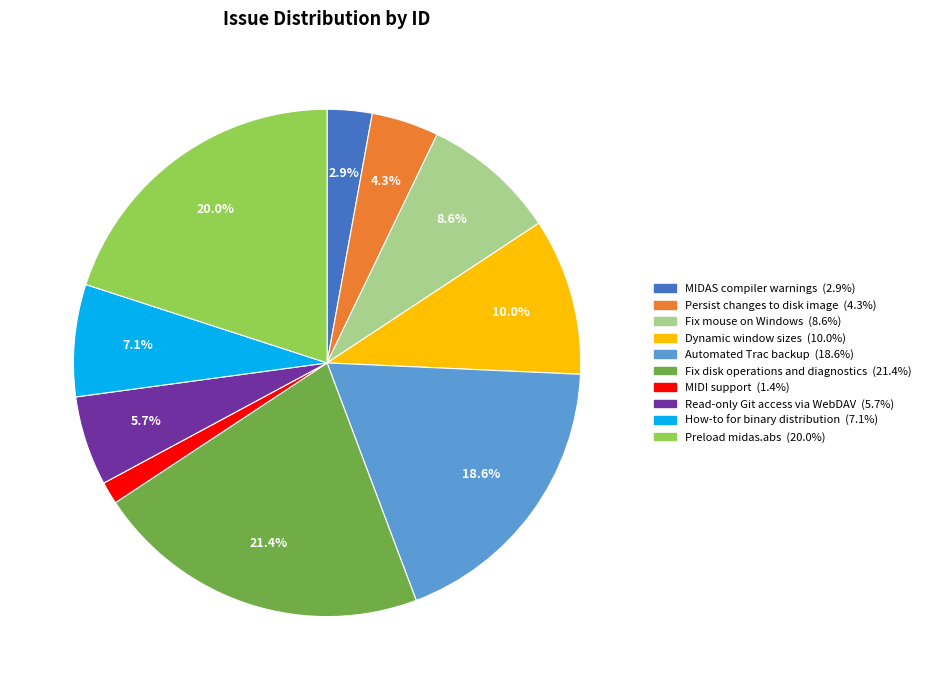

Is there any slice that represents more than half of the pie?

No